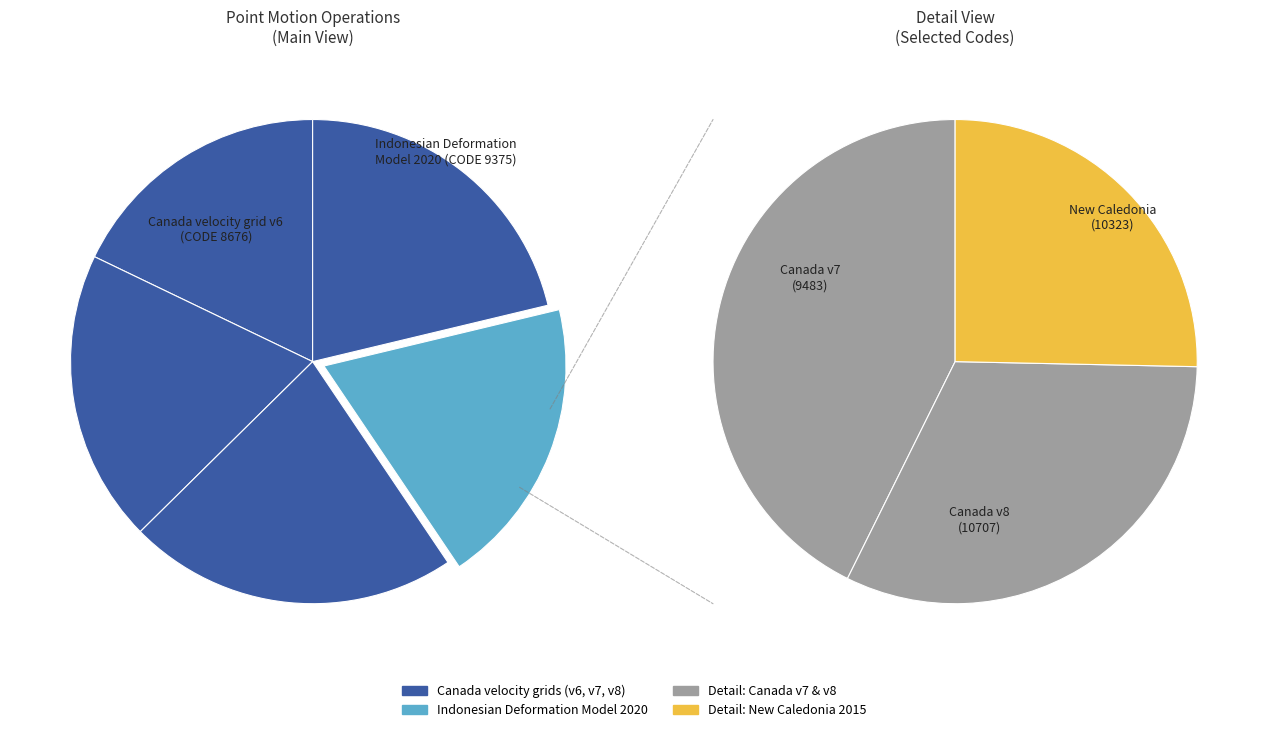

To the nearest percent, what is the difference between the largest and smallest slice percentages?

4%